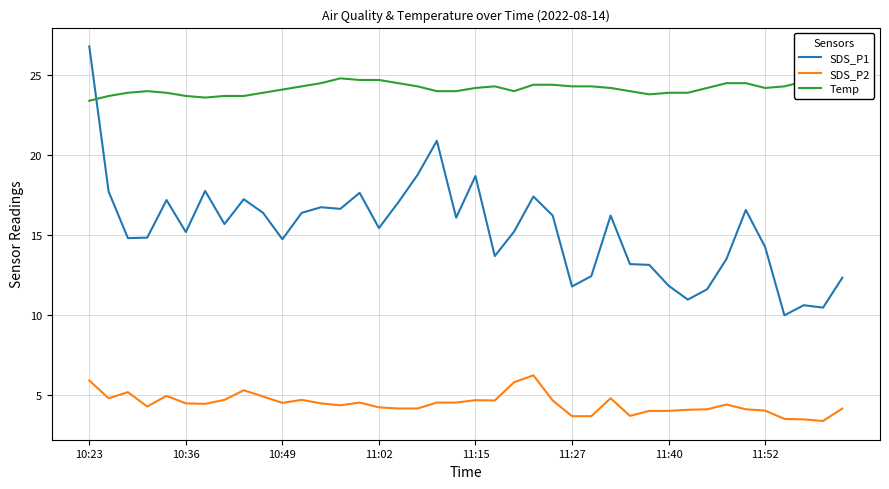

The SDS_P1 series shows 7.7 at 10:36. True or false?

False